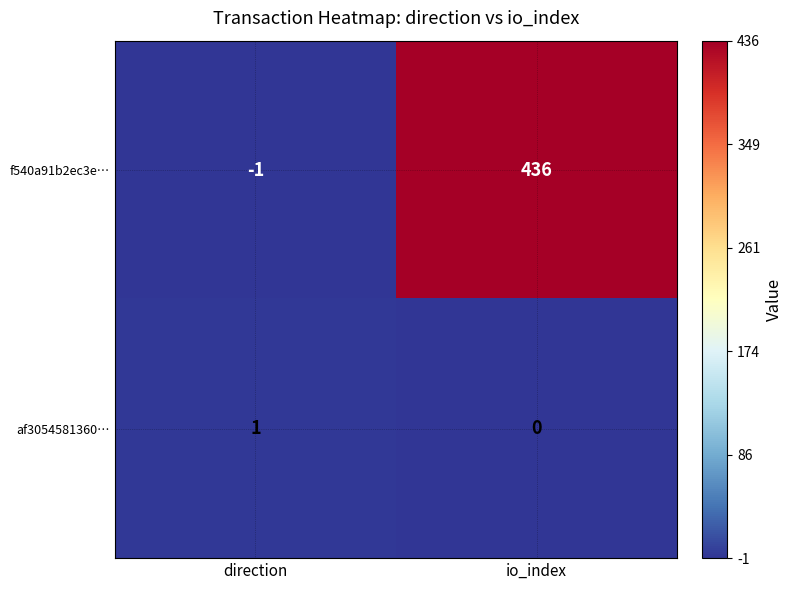

At which label is f540a91b2ec3e… closest to 217?

direction